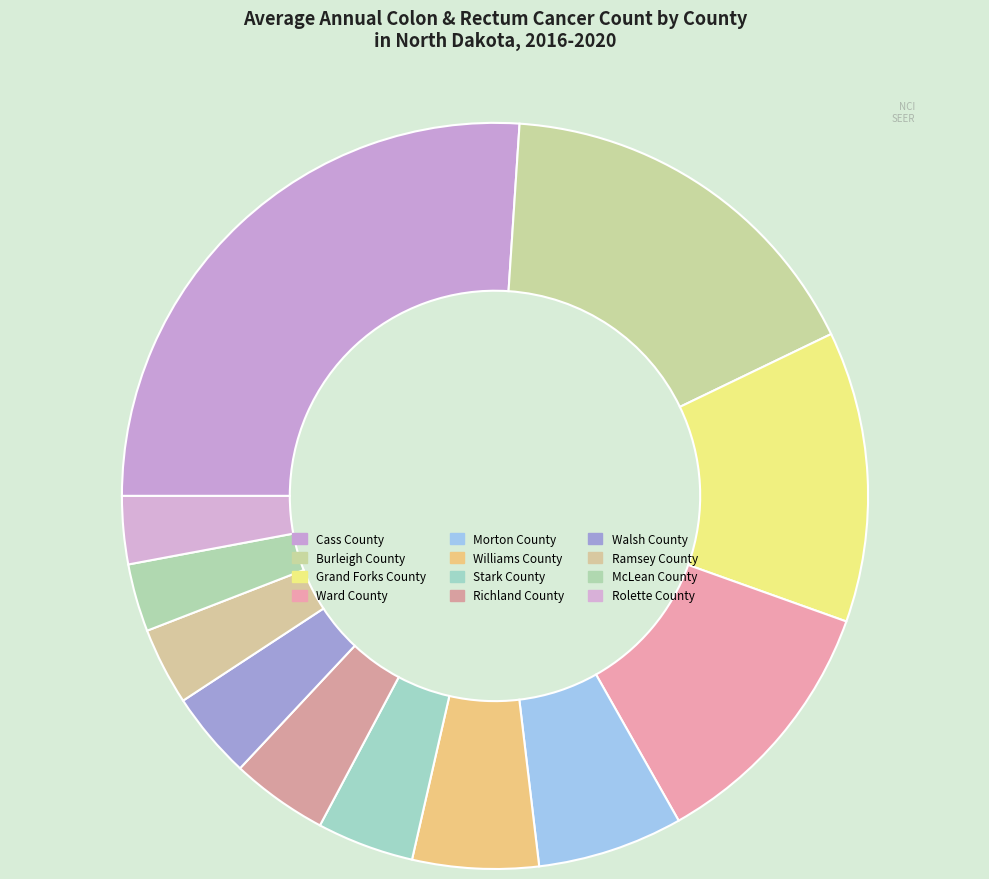

Which category has the biggest portion of the pie?

Cass County